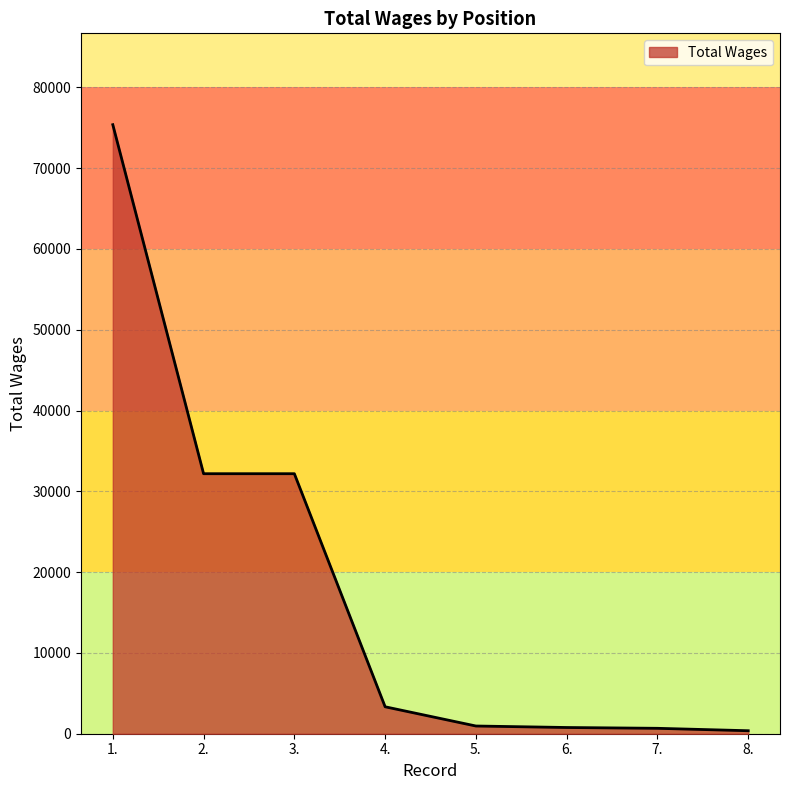

Which has a higher value, 3. or 4.?

3.